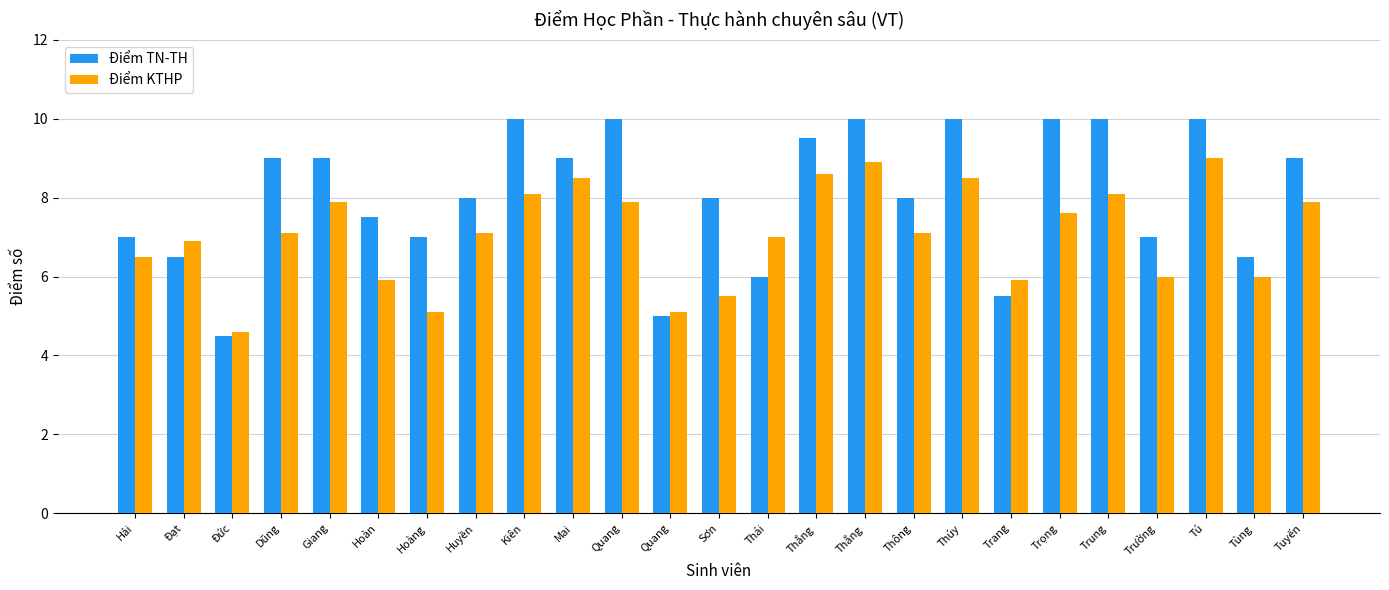

Which series has the largest range (max minus min)?

Điểm TN-TH